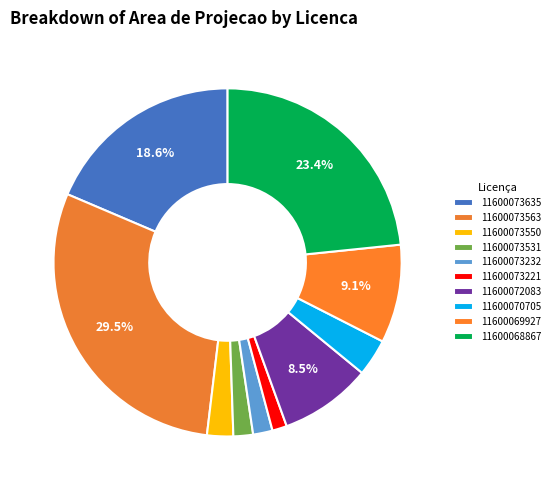

Which category has the smallest portion of the pie?

11600073221